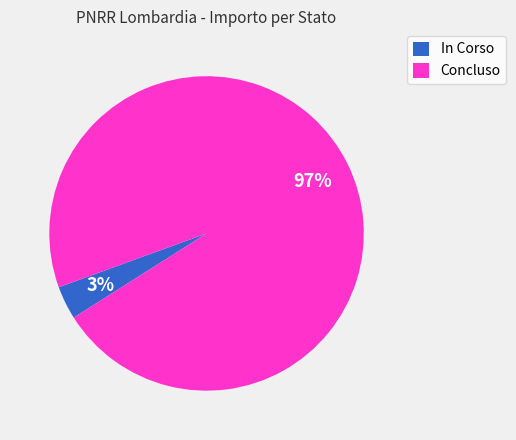

How many segments does this pie chart have?

2